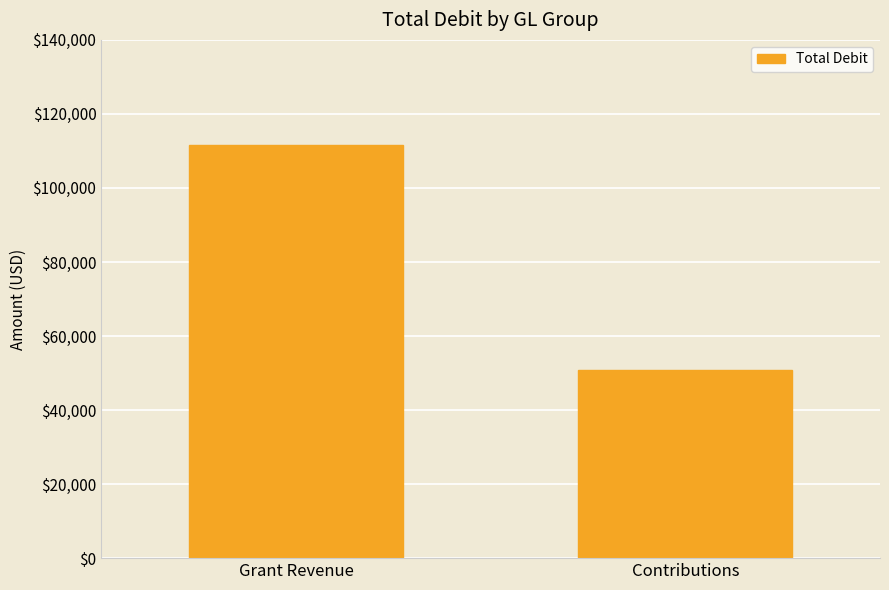

Where does the data first go above 111644?

Grant Revenue